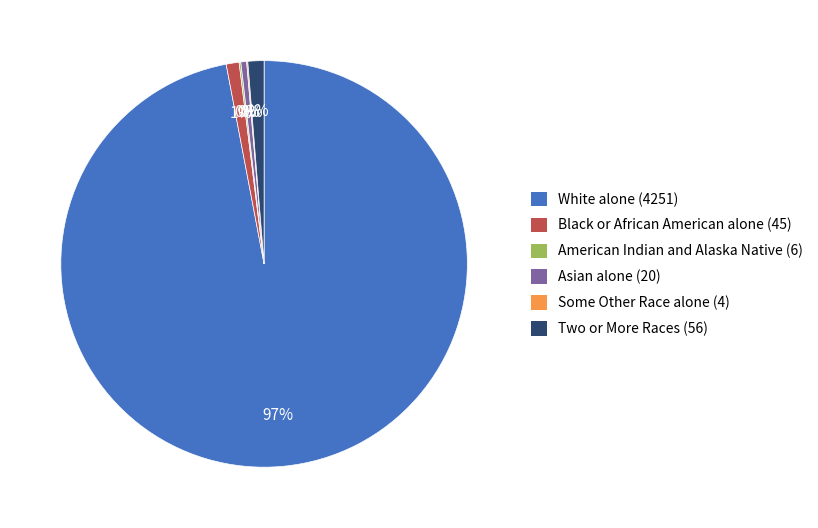

Is there a majority slice in this chart?

Yes